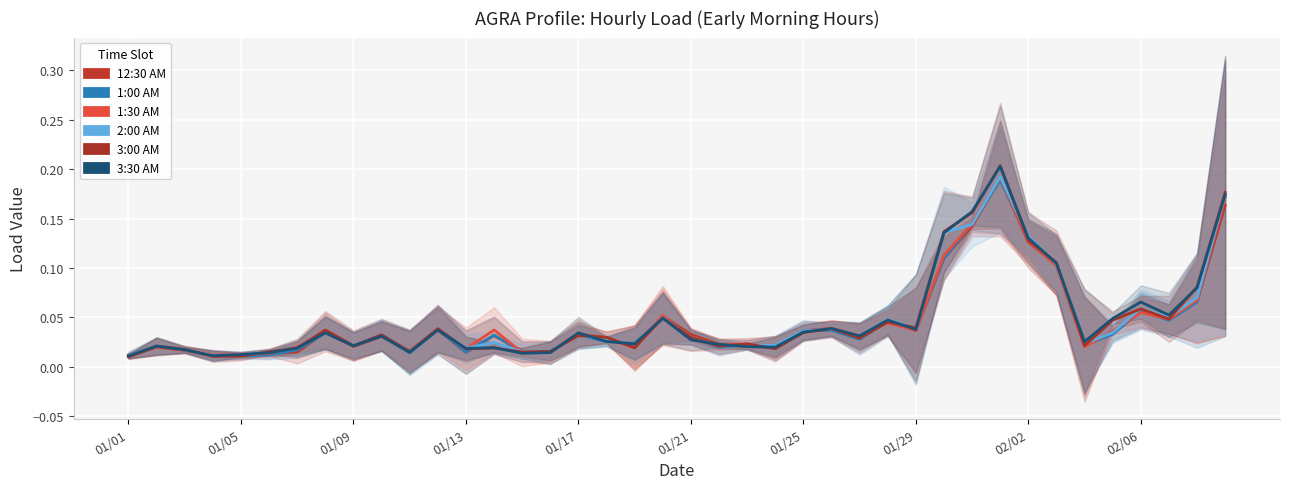

Between 02/06 and 01/29, which is larger?

02/06